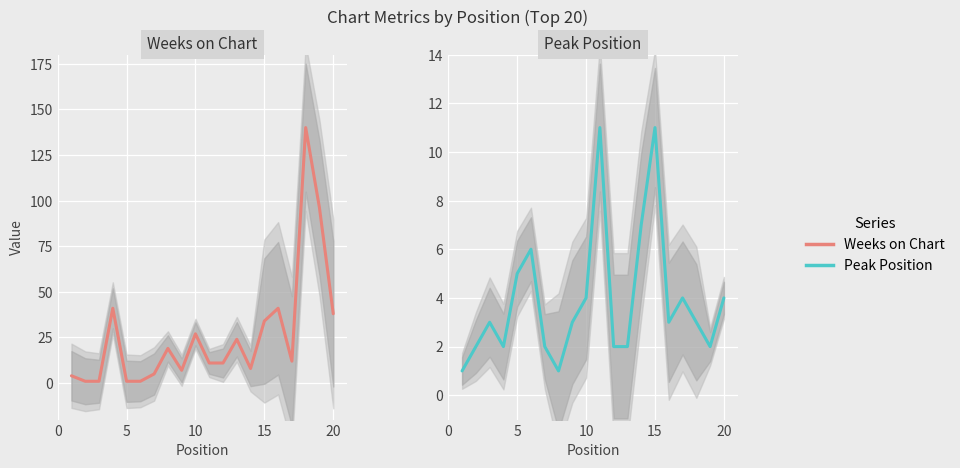

List the series in order of their overall mean, highest first.

Weeks on Chart, Peak Position